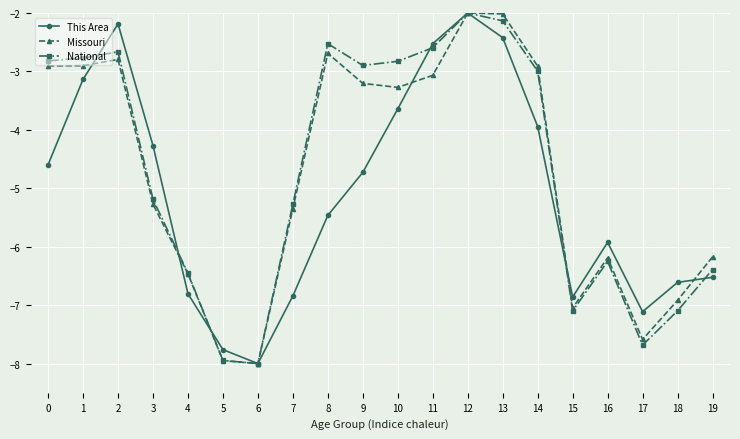

What are all the series names shown in the legend?

This Area, Missouri, National